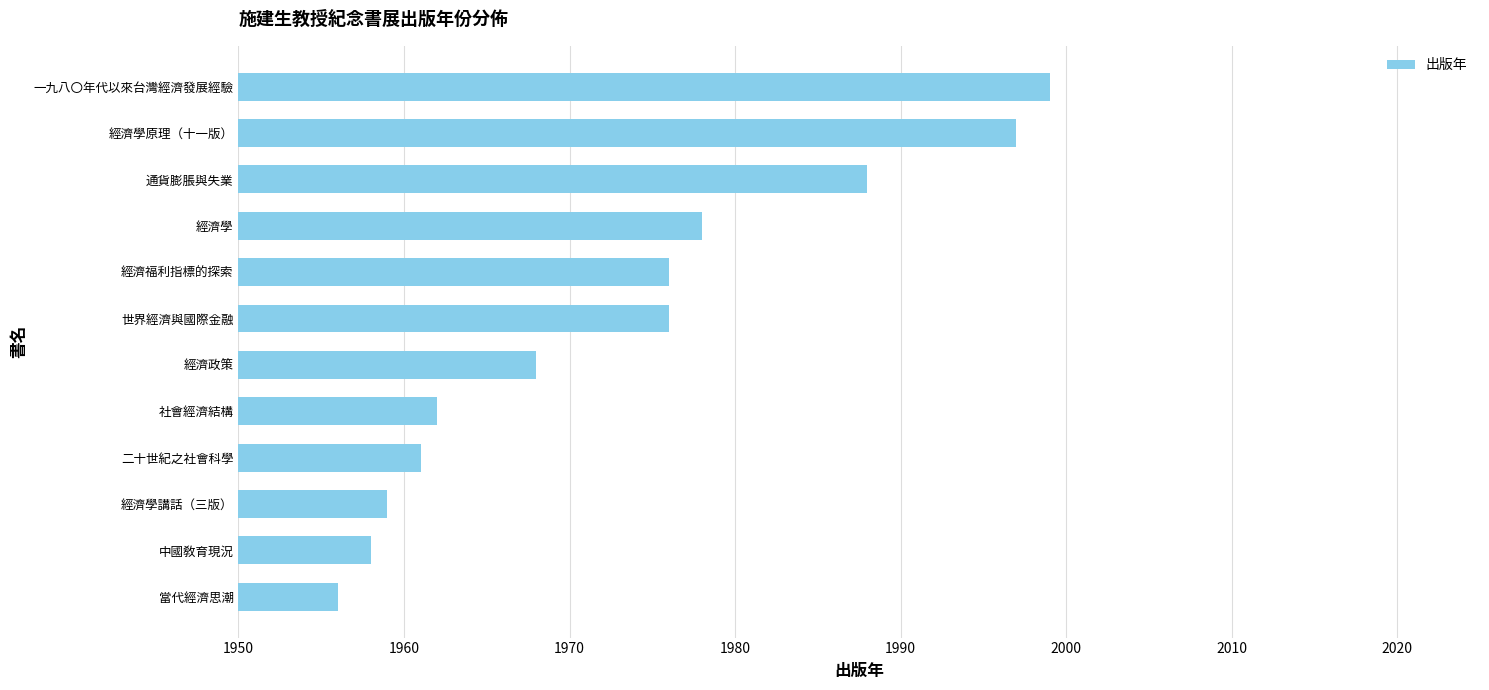

Which category has the highest value across all series?

一九八〇年代以來台灣經濟發展經驗